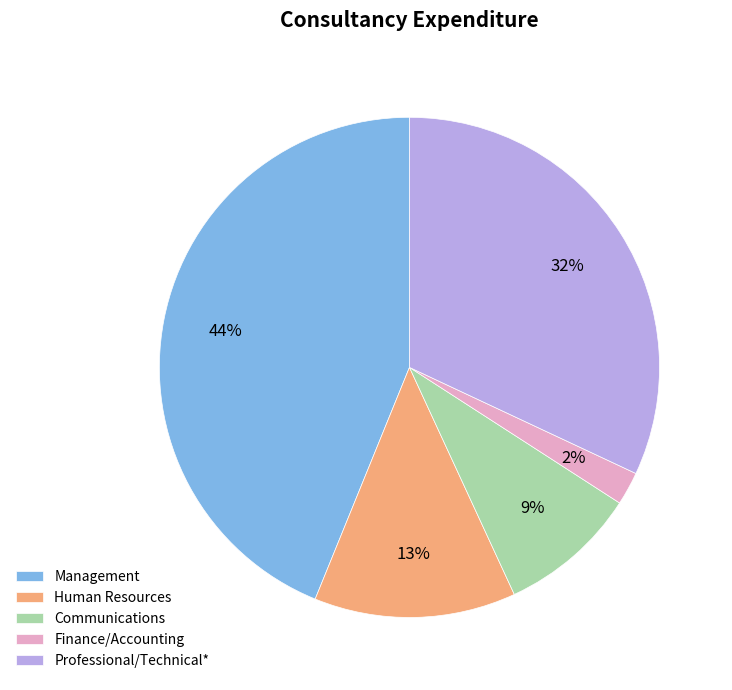

Is there a majority slice in this chart?

No